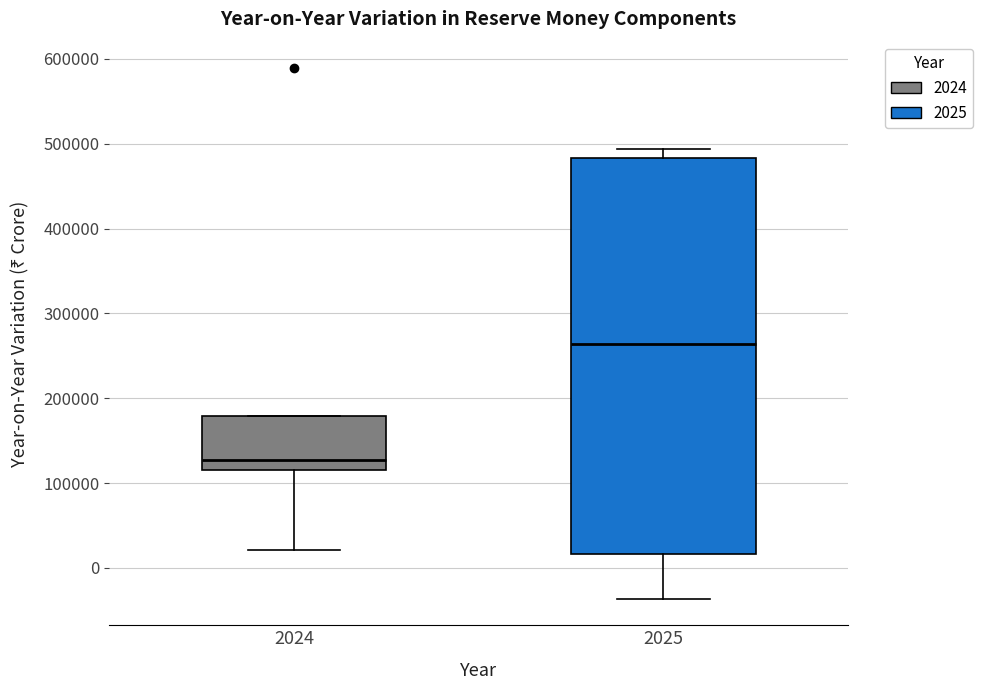

Reading left to right, read every box against the y-axis: the position of its median line, the range the box covers, and the ends of its whiskers. The values are not printed on the chart, so give them approximately, as read against the axis.

2024: median 130000, box 120000 to 180000, whiskers 20000 to 180000
2025: median 260000, box 20000 to 480000, whiskers -40000 to 490000